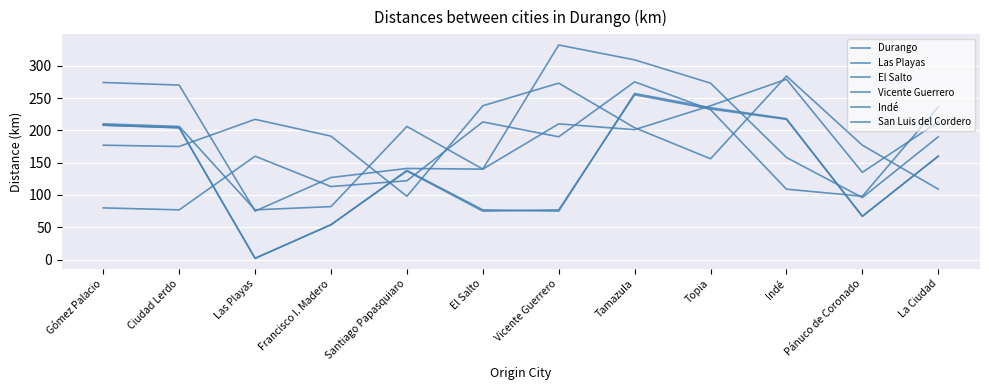

The Durango series shows 51 at Topia. True or false?

False